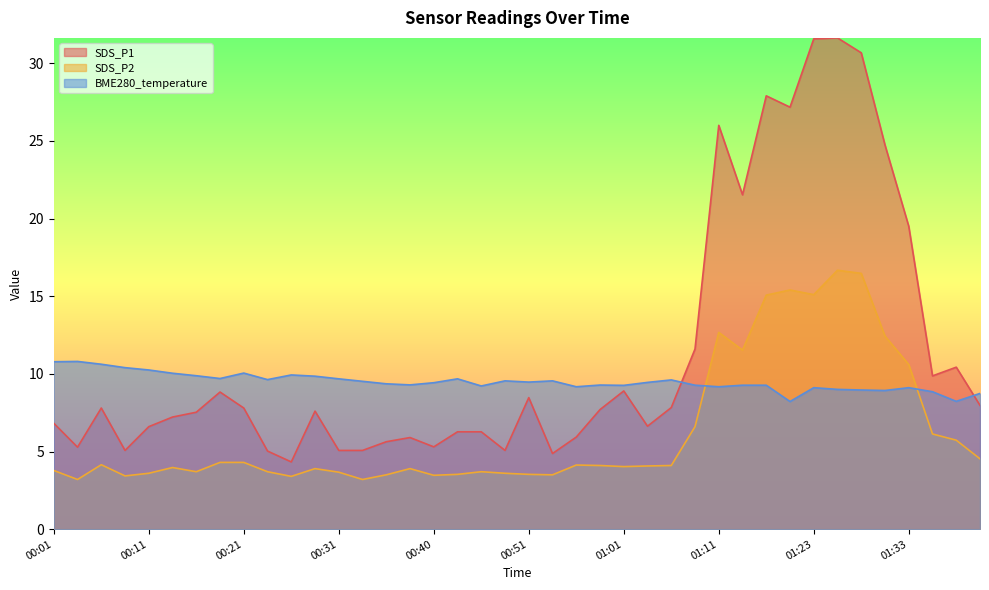

Is it true that SDS_P2 equals 2.2 at 00:21?

False